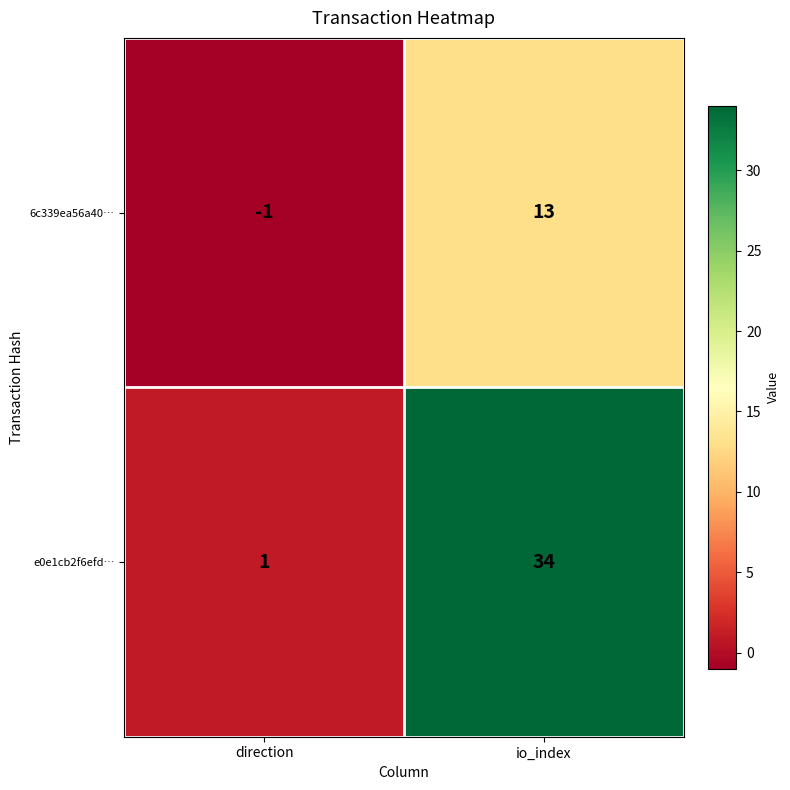

Reading left to right, transcribe all the data shown in this chart.

6c339ea56a40…: direction=-1	io_index=13
e0e1cb2f6efd…: direction=1	io_index=34